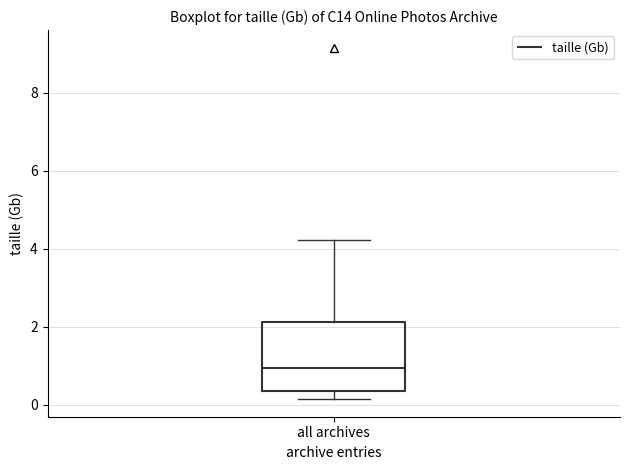

Read this box plot against the y-axis: the position of the median line, the range covered by the box, and the ends of both whiskers. The values are not printed on the chart, so give them approximately, as read against the axis.

median 1.0, box 0.4 to 2.2, whiskers 0.2 to 4.2